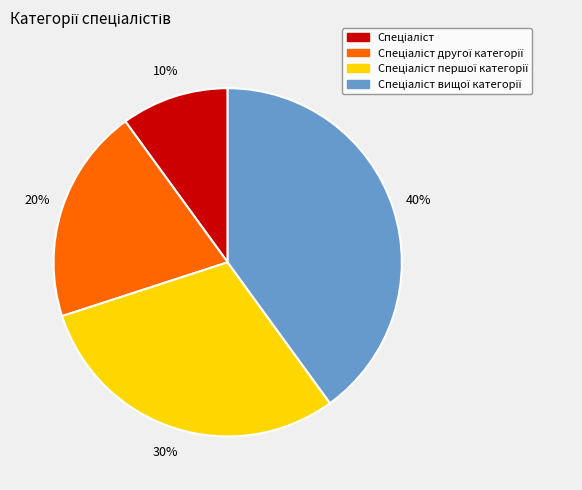

Is there any slice that represents more than half of the pie?

No